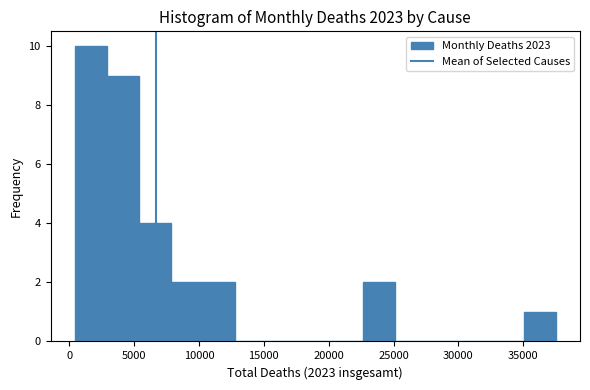

Over which range of the x-axis is the bar tallest?

500 to 3000